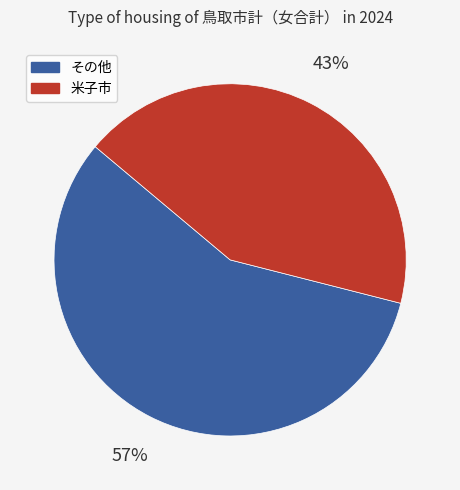

To the nearest percent, what is the average slice percentage?

50%